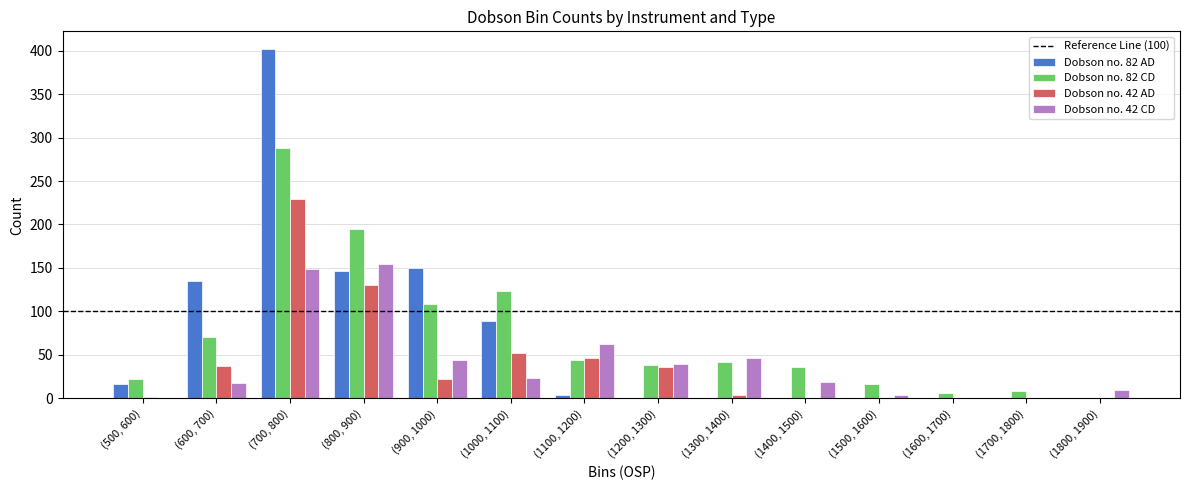

Where does the Dobson no. 42 CD series first go above 24?

(700, 800)